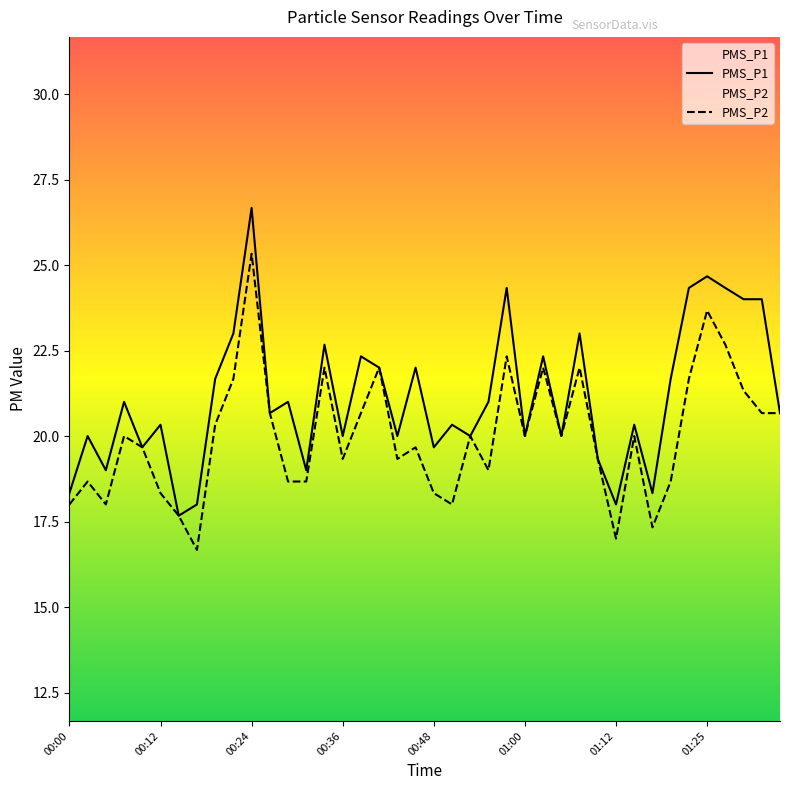

At which category is the sum across all series the highest?

00:24